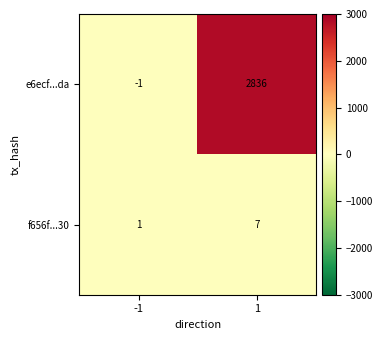

At which category is the sum across all series the highest?

1